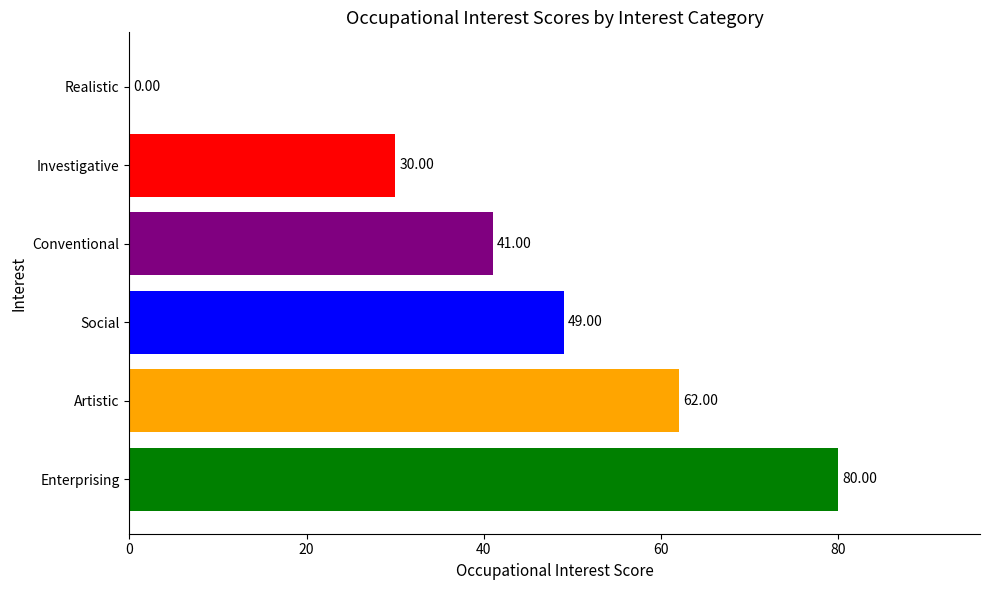

Are the bars horizontal?

Yes